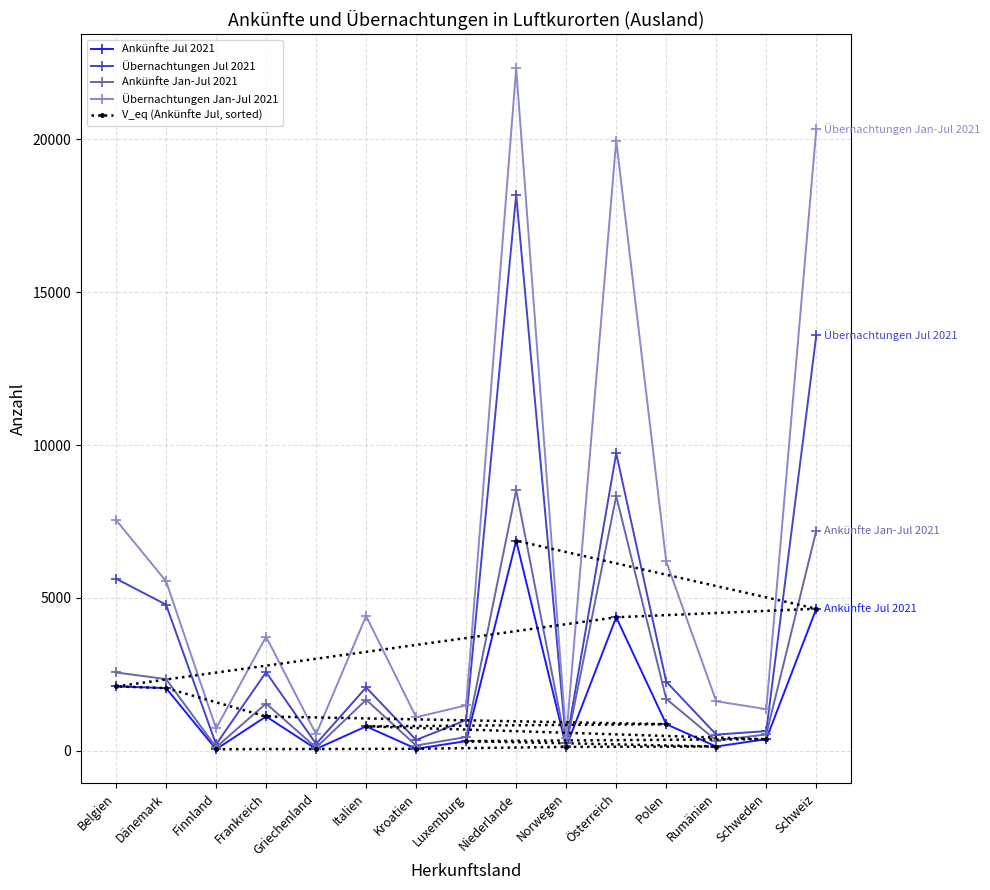

Where is the first local minimum for Übernachtungen Jan-Jul 2021?

Finnland